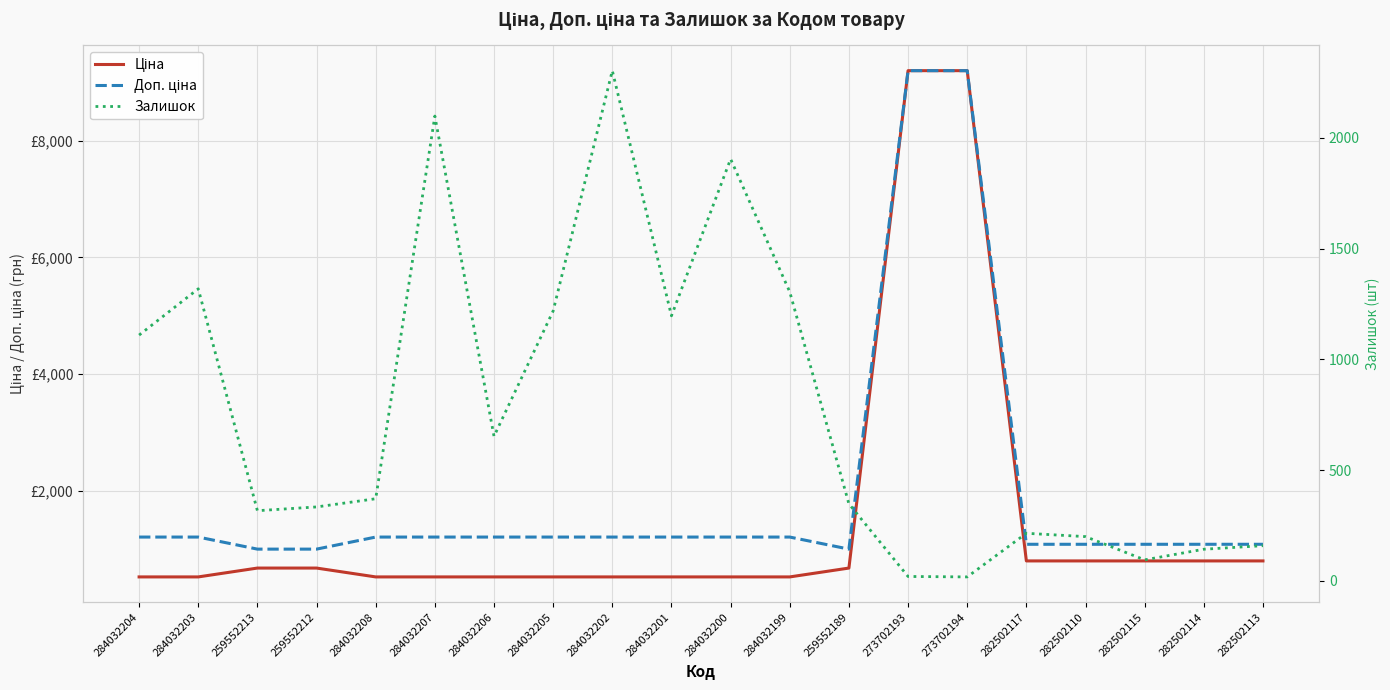

After their last crossing, which series has the higher values: Ціна or Залишок?

Ціна